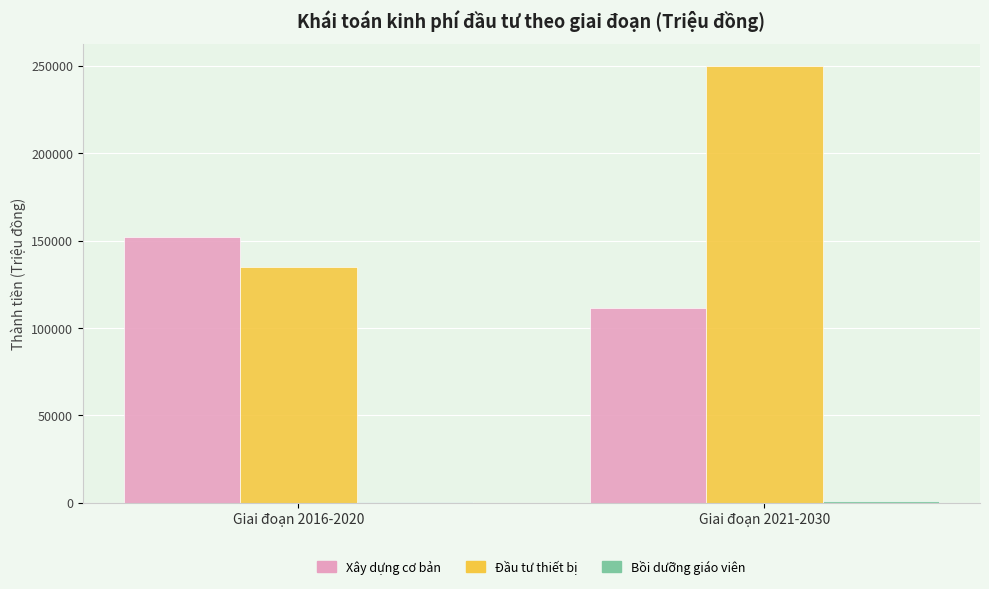

Is the value of Đầu tư thiết bị at Giai đoạn 2016-2020 greater than the value of Xây dựng cơ bản at Giai đoạn 2021-2030?

Yes